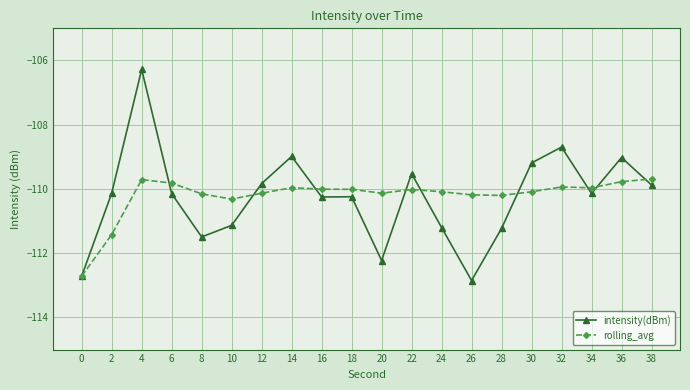

What is the value of the intensity(dBm) point at the 13th from the left?

-111.2